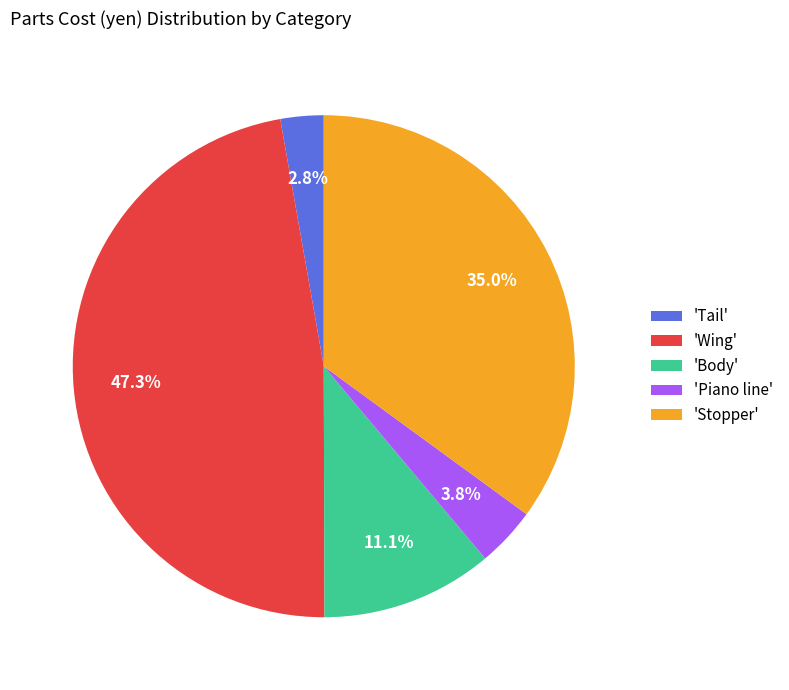

To the nearest percent, what is the average slice percentage?

20%